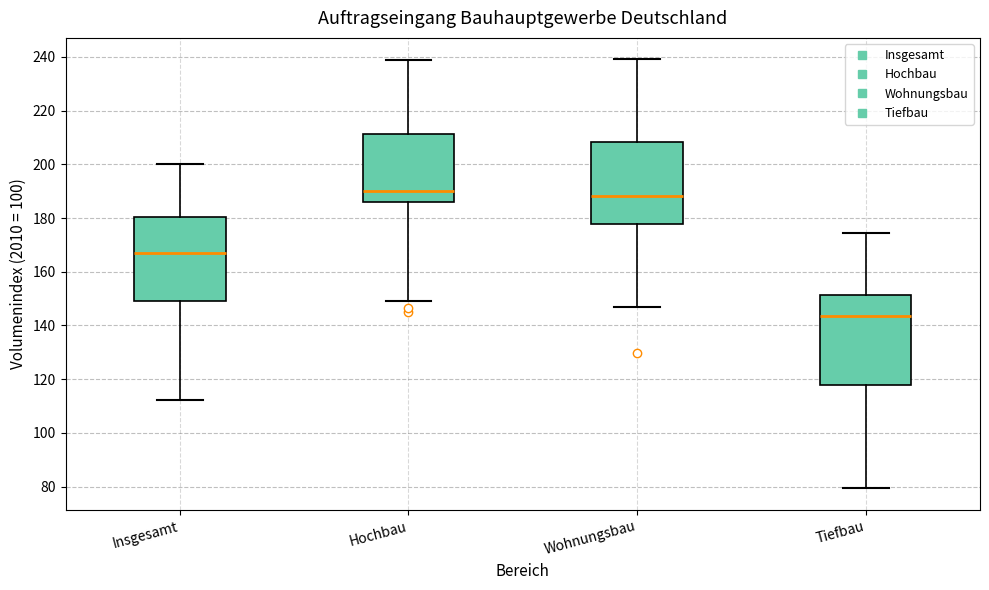

Where is the upper edge of the box for Tiefbau on the y-axis? The values are not printed on the chart, so give them approximately, as read against the axis.

152